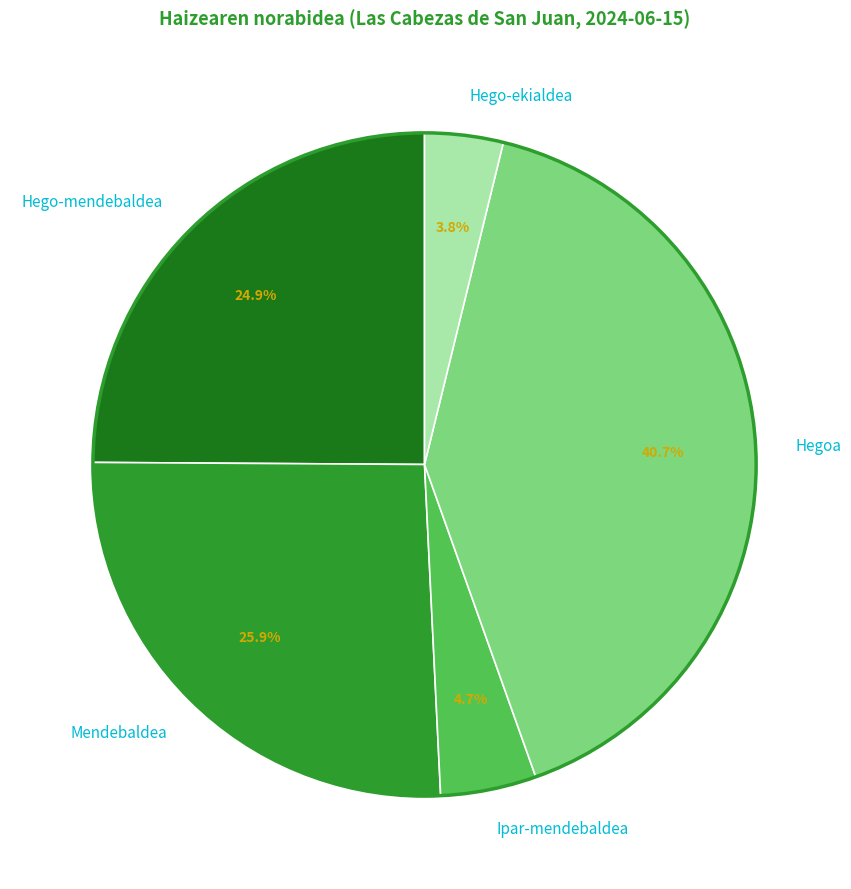

To the nearest percent, what is the difference between the Hegoa and Mendebaldea slice percentages?

15%